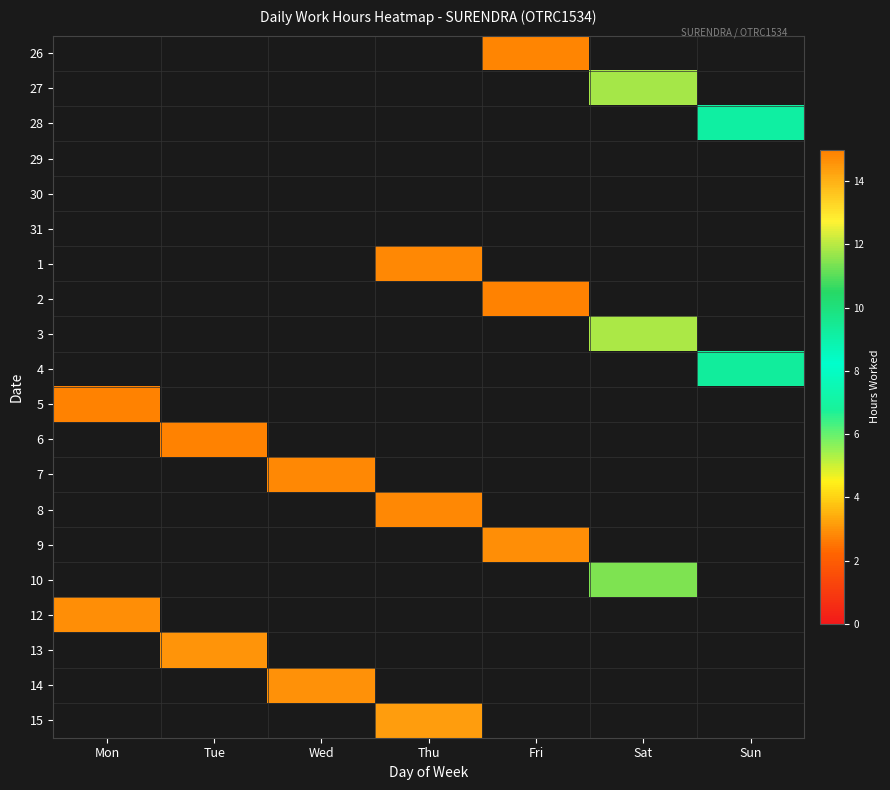

Reading left to right, extract all data points from this chart.

26: Mon=0.0	Tue=0.0	Wed=0.0	Thu=0.0	Fri=14.9	Sat=0.0	Sun=0.0
27: Mon=0.0	Tue=0.0	Wed=0.0	Thu=0.0	Fri=0.0	Sat=11.8	Sun=0.0
28: Mon=0.0	Tue=0.0	Wed=0.0	Thu=0.0	Fri=0.0	Sat=0.0	Sun=9.2
29: Mon=0.0	Tue=0.0	Wed=0.0	Thu=0.0	Fri=0.0	Sat=0.0	Sun=0.0
30: Mon=0.0	Tue=0.0	Wed=0.0	Thu=0.0	Fri=0.0	Sat=0.0	Sun=0.0
31: Mon=0.0	Tue=0.0	Wed=0.0	Thu=0.0	Fri=0.0	Sat=0.0	Sun=0.0
1: Mon=0.0	Tue=0.0	Wed=0.0	Thu=14.8	Fri=0.0	Sat=0.0	Sun=0.0
2: Mon=0.0	Tue=0.0	Wed=0.0	Thu=0.0	Fri=14.9	Sat=0.0	Sun=0.0
3: Mon=0.0	Tue=0.0	Wed=0.0	Thu=0.0	Fri=0.0	Sat=11.8	Sun=0.0
4: Mon=0.0	Tue=0.0	Wed=0.0	Thu=0.0	Fri=0.0	Sat=0.0	Sun=9.3
5: Mon=14.9	Tue=0.0	Wed=0.0	Thu=0.0	Fri=0.0	Sat=0.0	Sun=0.0
6: Mon=0.0	Tue=14.9	Wed=0.0	Thu=0.0	Fri=0.0	Sat=0.0	Sun=0.0
7: Mon=0.0	Tue=0.0	Wed=14.8	Thu=0.0	Fri=0.0	Sat=0.0	Sun=0.0
8: Mon=0.0	Tue=0.0	Wed=0.0	Thu=14.8	Fri=0.0	Sat=0.0	Sun=0.0
9: Mon=0.0	Tue=0.0	Wed=0.0	Thu=0.0	Fri=14.7	Sat=0.0	Sun=0.0
10: Mon=0.0	Tue=0.0	Wed=0.0	Thu=0.0	Fri=0.0	Sat=11.4	Sun=0.0
12: Mon=14.7	Tue=0.0	Wed=0.0	Thu=0.0	Fri=0.0	Sat=0.0	Sun=0.0
13: Mon=0.0	Tue=14.6	Wed=0.0	Thu=0.0	Fri=0.0	Sat=0.0	Sun=0.0
14: Mon=0.0	Tue=0.0	Wed=14.6	Thu=0.0	Fri=0.0	Sat=0.0	Sun=0.0
15: Mon=0.0	Tue=0.0	Wed=0.0	Thu=14.4	Fri=0.0	Sat=0.0	Sun=0.0